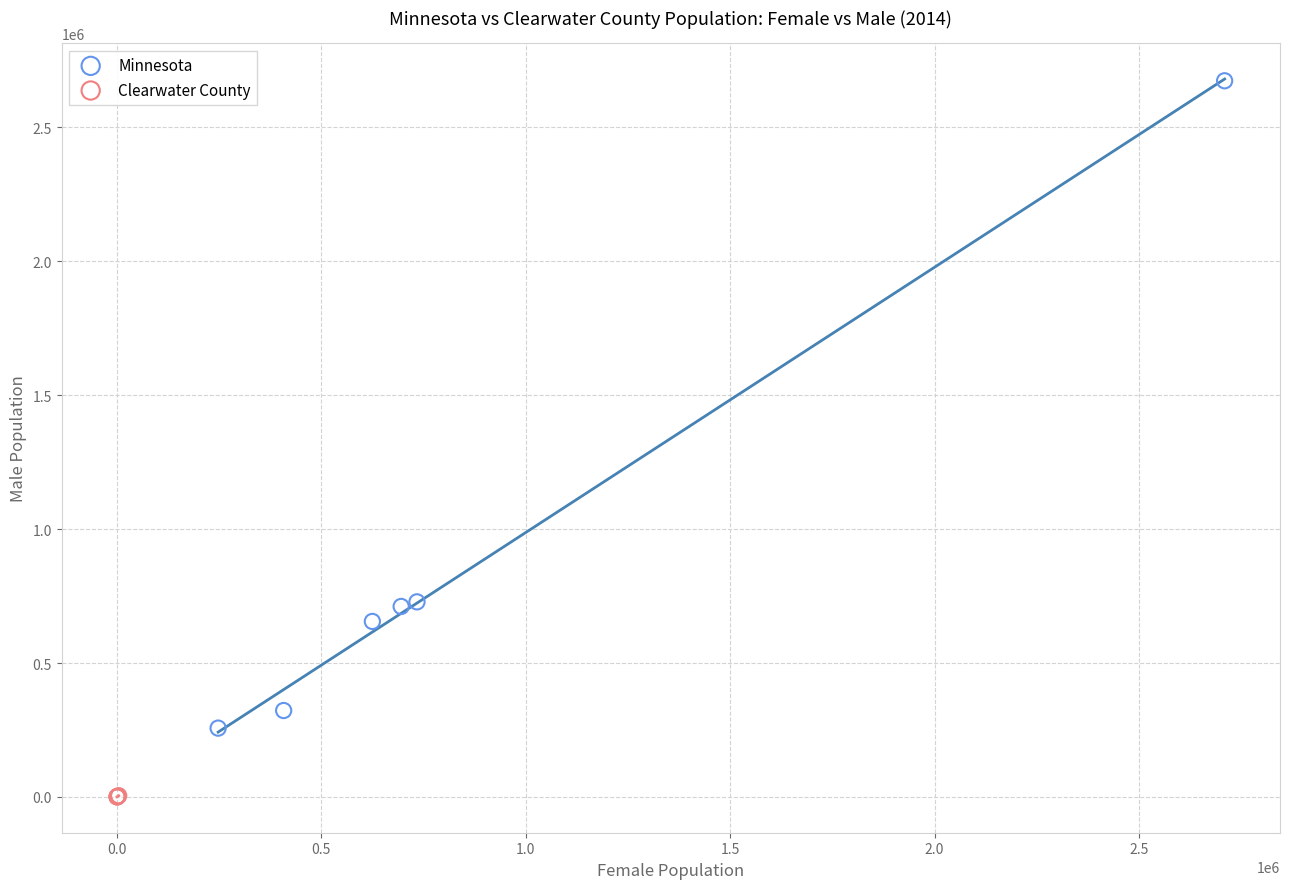

Which series contains the highest Y value?

Minnesota